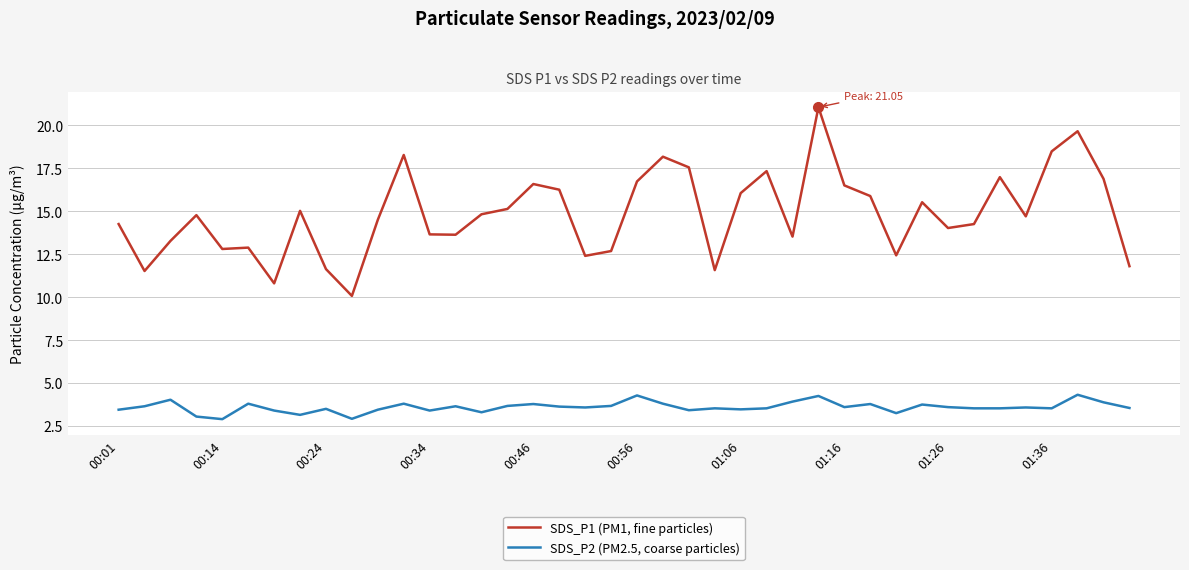

True or false: SDS_P1 (PM1, fine particles) and SDS_P2 (PM2.5, coarse particles) intersect in this chart.

False